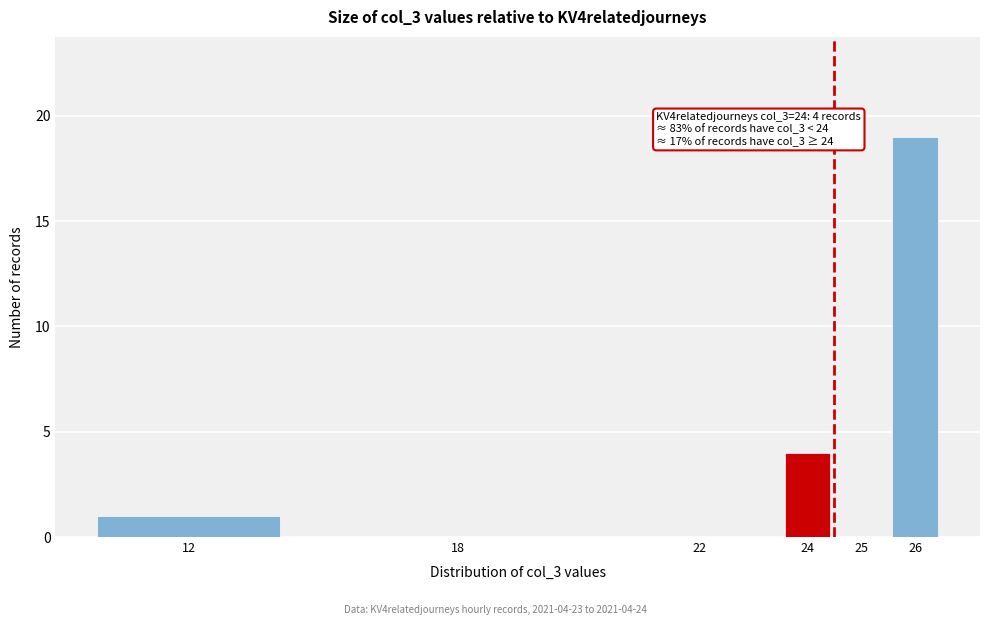

Reading left to right, what are all the values shown in this chart?

12=1	18=0	22=0	24=4	25=0	26=19